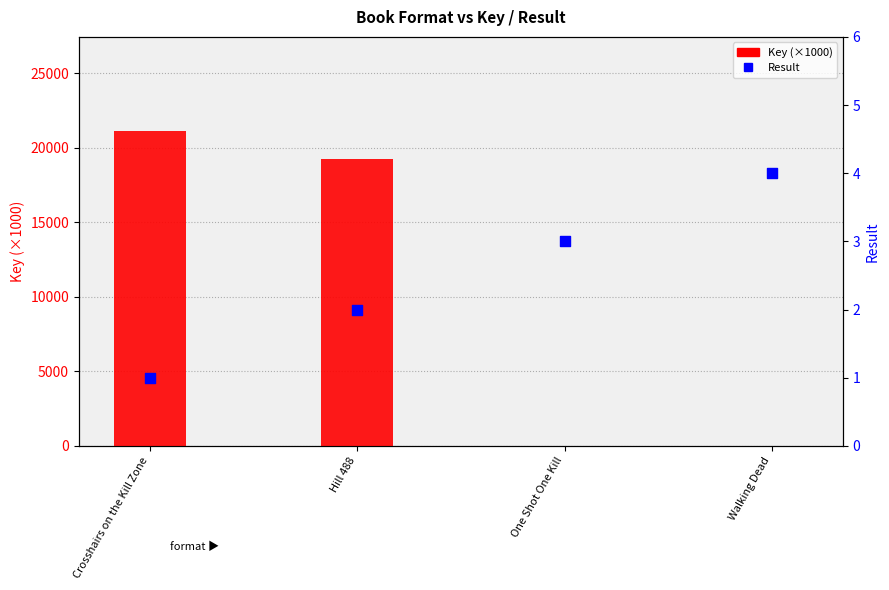

What are all the series names shown in the legend?

Key (×1000), Result